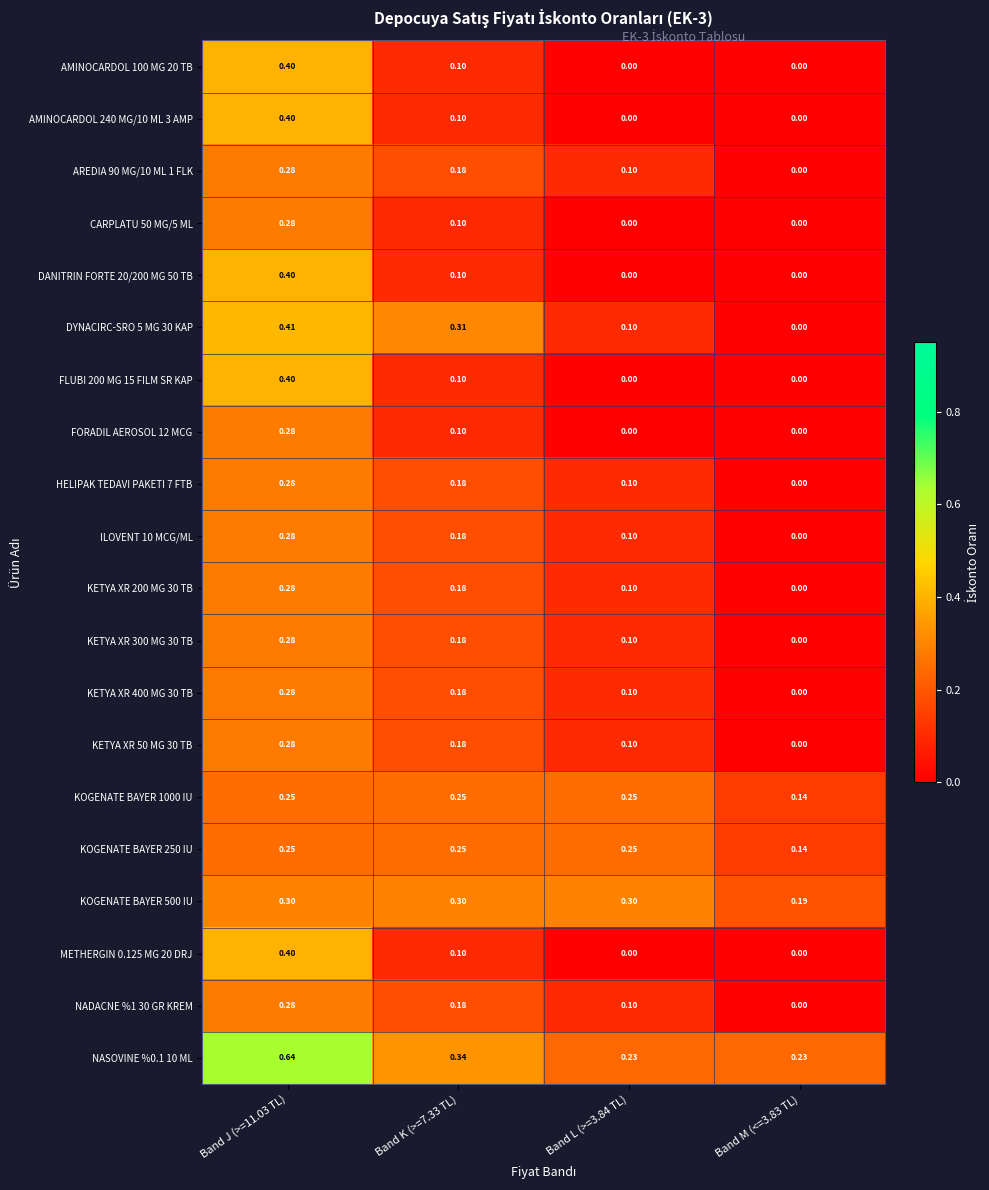

Is the value of METHERGIN 0.125 MG 20 DRJ at Band L (>=3.84 TL) greater than the value of KETYA XR 300 MG 30 TB at Band L (>=3.84 TL)?

No